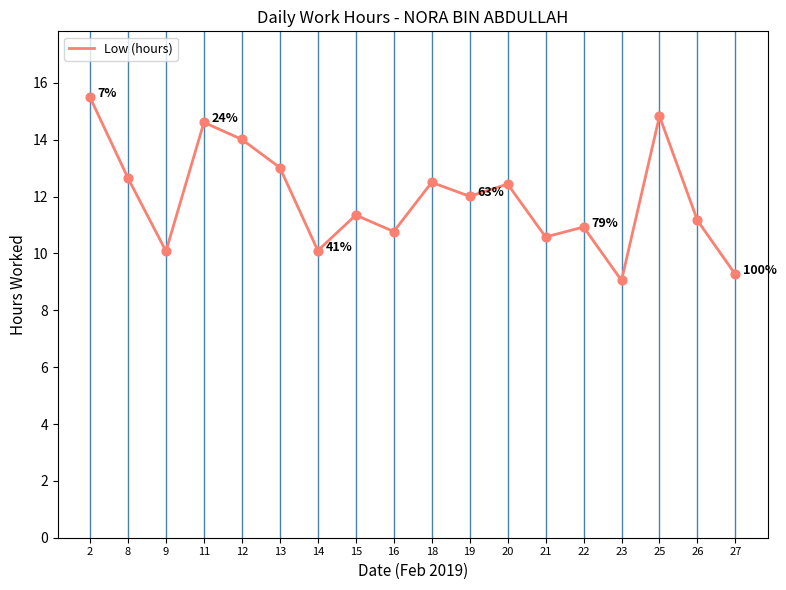

What is the change in value from 12 to 14?

-3.9